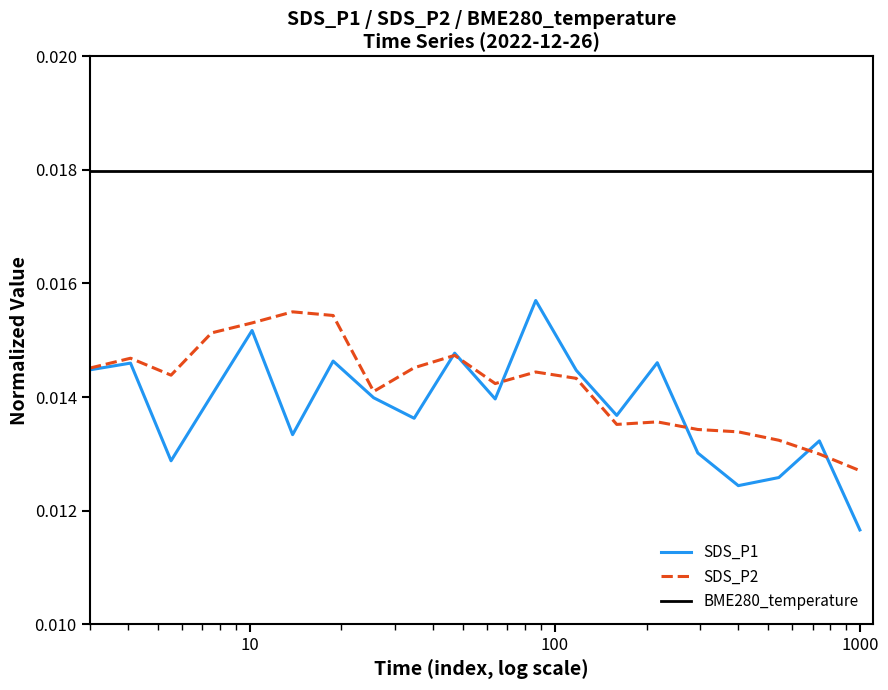

Reading right to left, what are all the values shown in this chart?

SDS_P1: 0.0	0.0	0.0	0.0	0.0	0.0	0.0	0.0	0.0	0.0	0.0	0.0	0.0	0.0	0.0	0.0	0.0	0.0	0.0	0.0
SDS_P2: 0.0	0.0	0.0	0.0	0.0	0.0	0.0	0.0	0.0	0.0	0.0	0.0	0.0	0.0	0.0	0.0	0.0	0.0	0.0	0.0